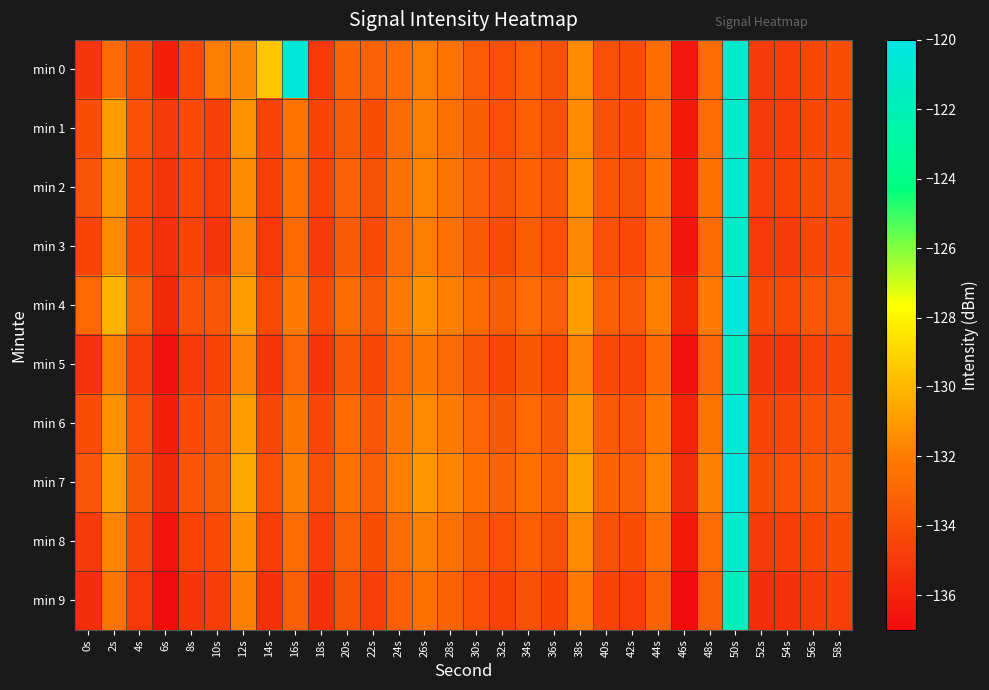

What is the maximum value shown in the chart?

-120.3